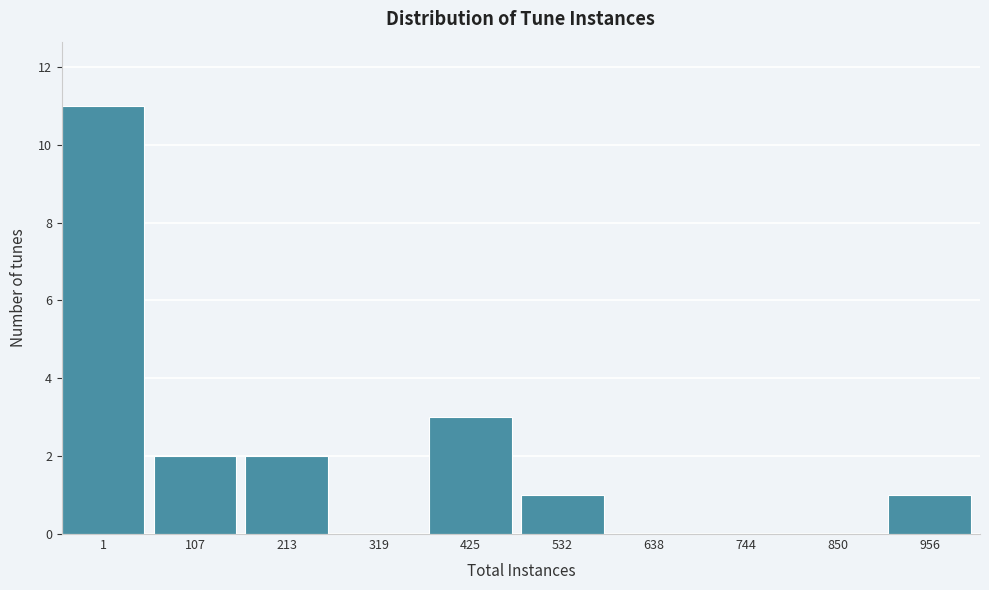

Reading right to left, extract all data points from this chart.

956=1	850=0	744=0	638=0	532=1	425=3	319=0	213=2	107=2	1=11